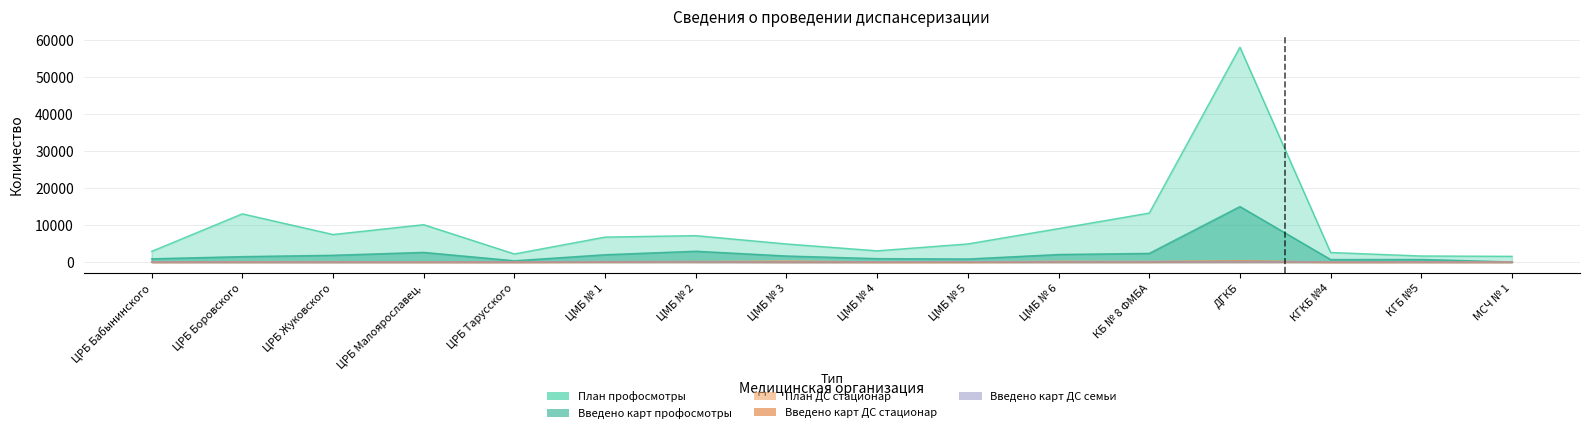

What is the difference between the highest and lowest values at КГБ №5?

1581